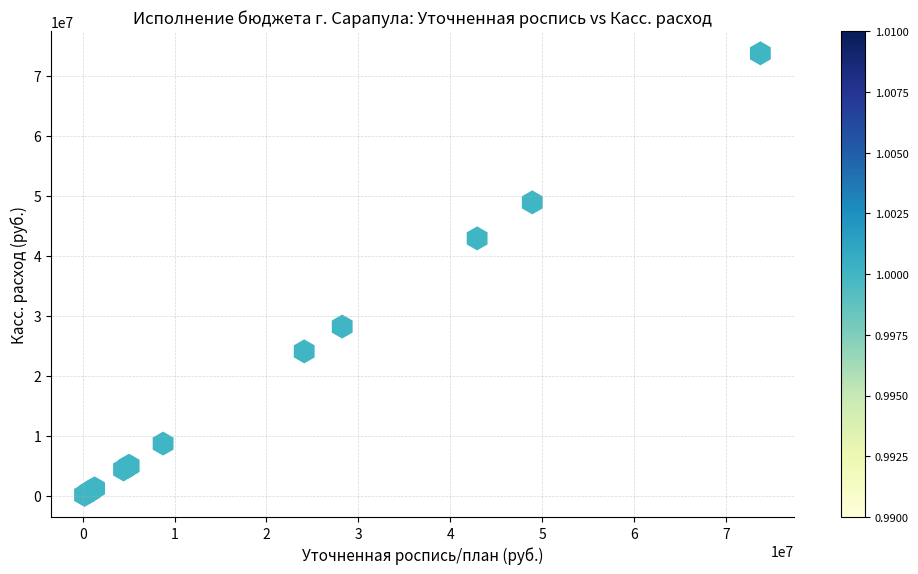

What Y value in the scatter plot is closest to 36973275?

42923929.1